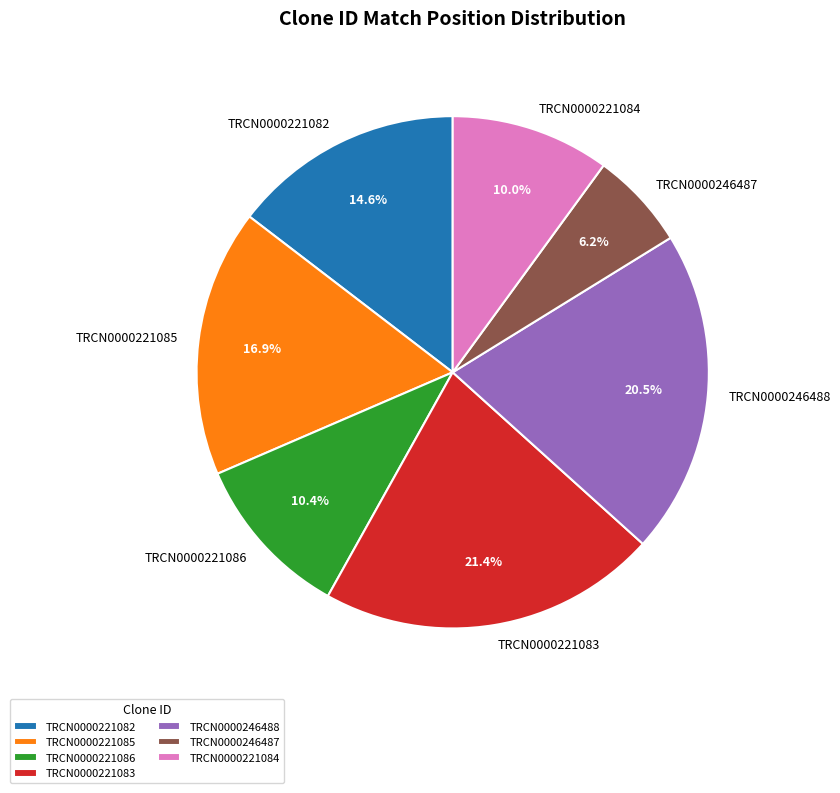

To the nearest percent, what is the difference between the largest and smallest slice percentages?

15%